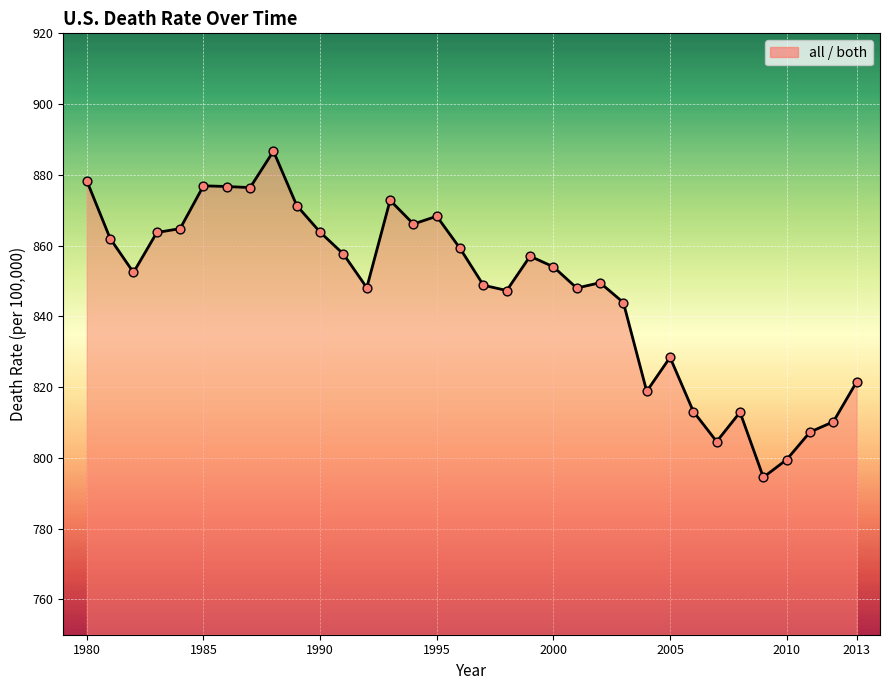

What is the greatest value displayed?

886.7